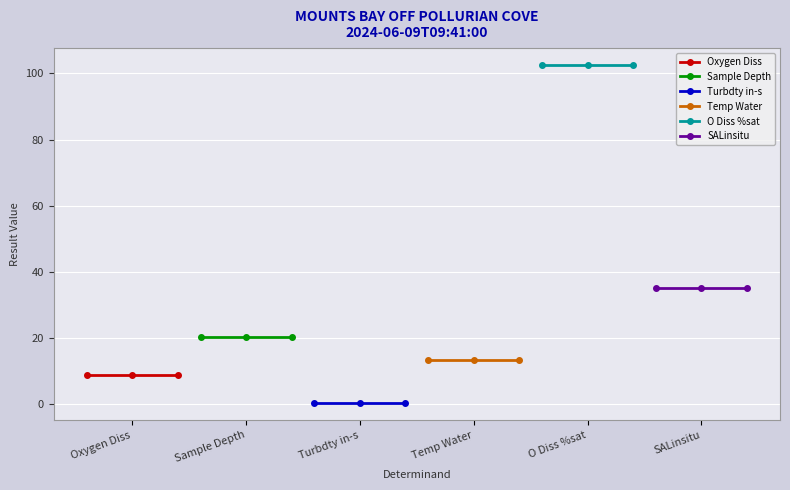

What is the approximate value of Turbdty in-s at Oxygen Diss?

0.2